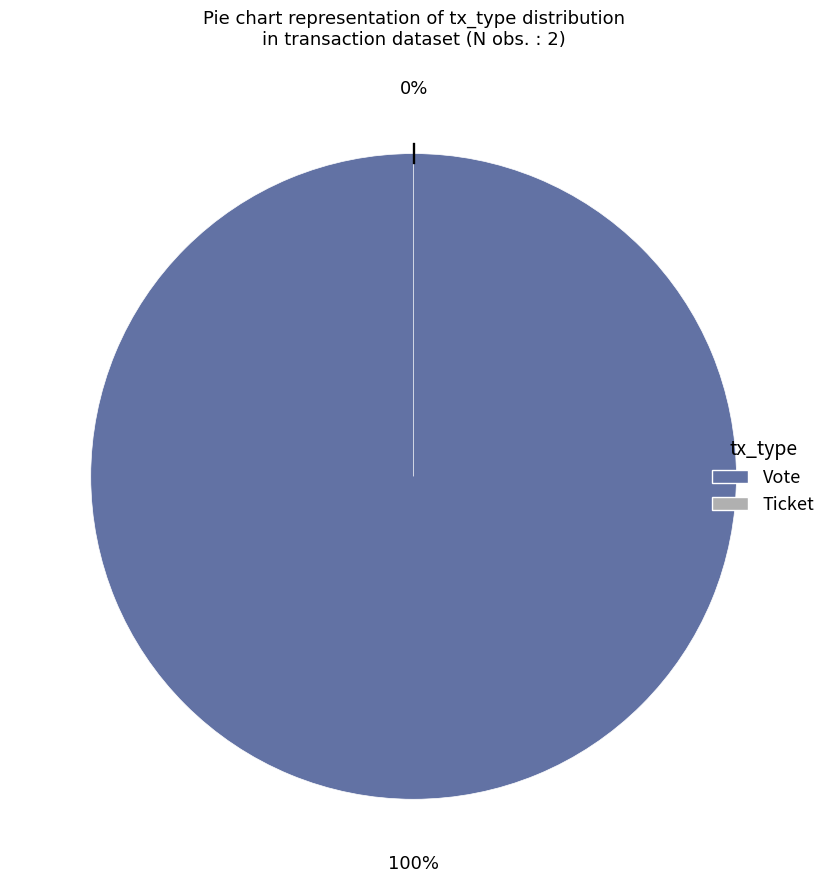

To the nearest percent, what is the difference between the Ticket and Vote slice percentages?

100%